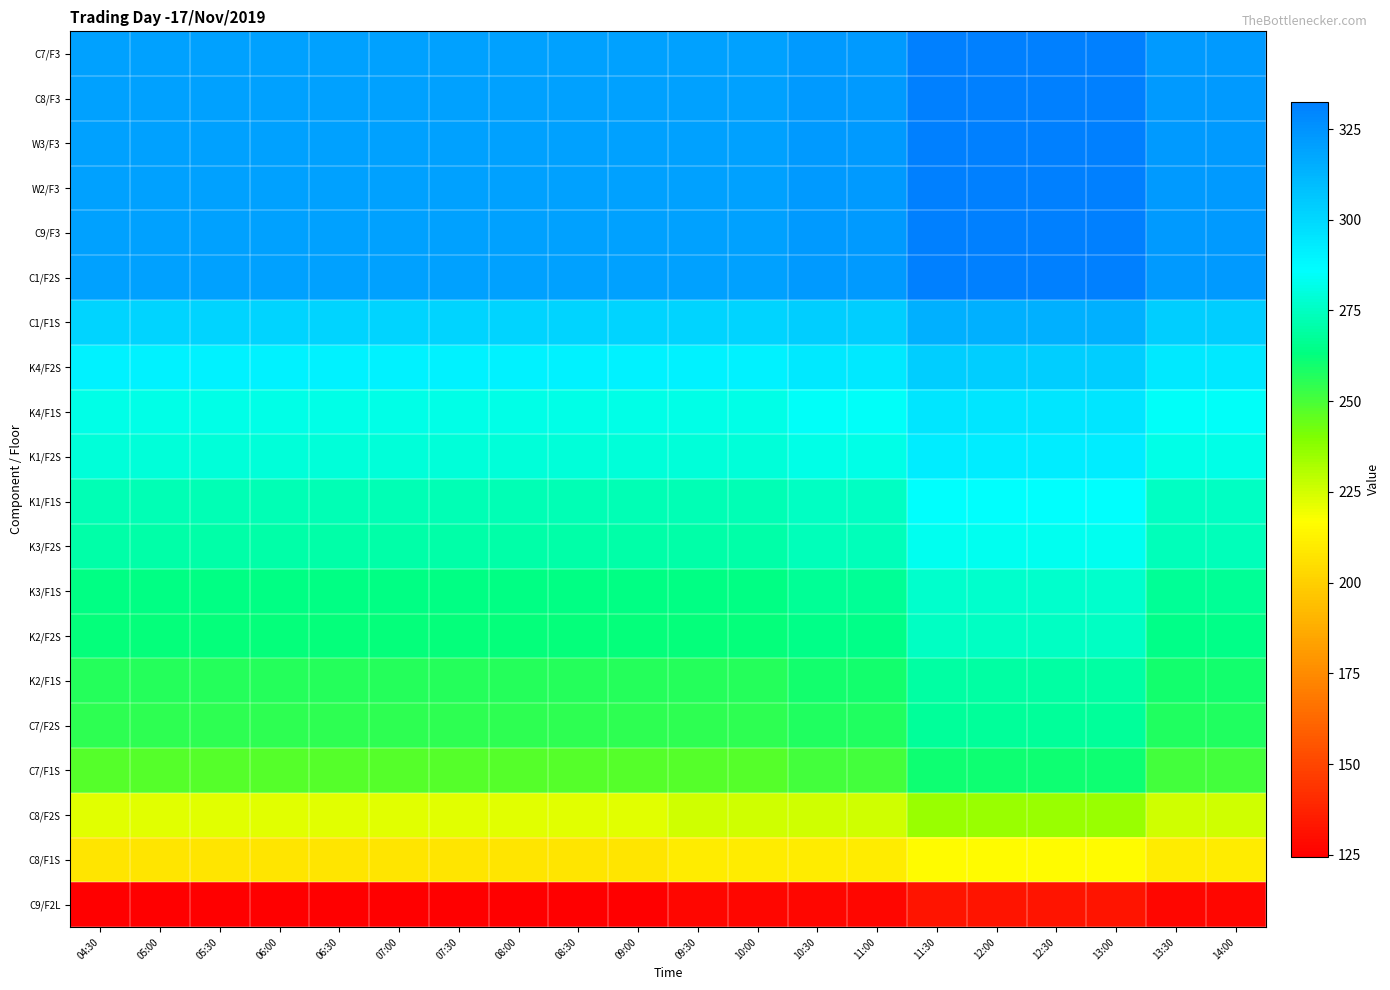

At how many categories does at least one series exceed 258?

20